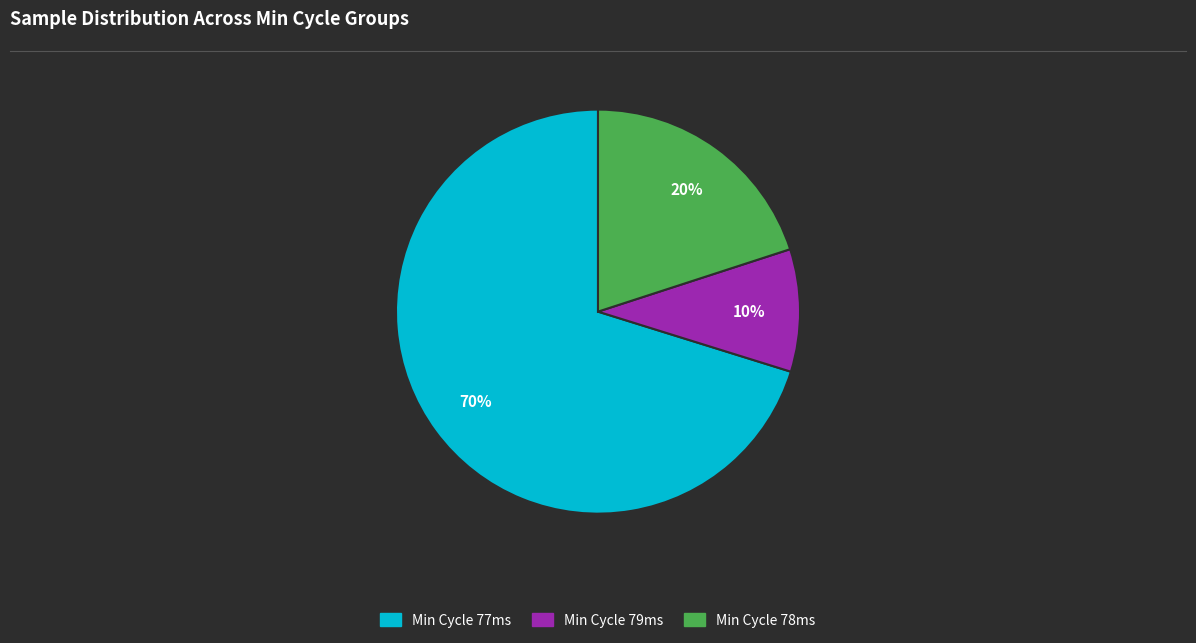

What is the smallest slice in the pie chart?

Min Cycle 79ms